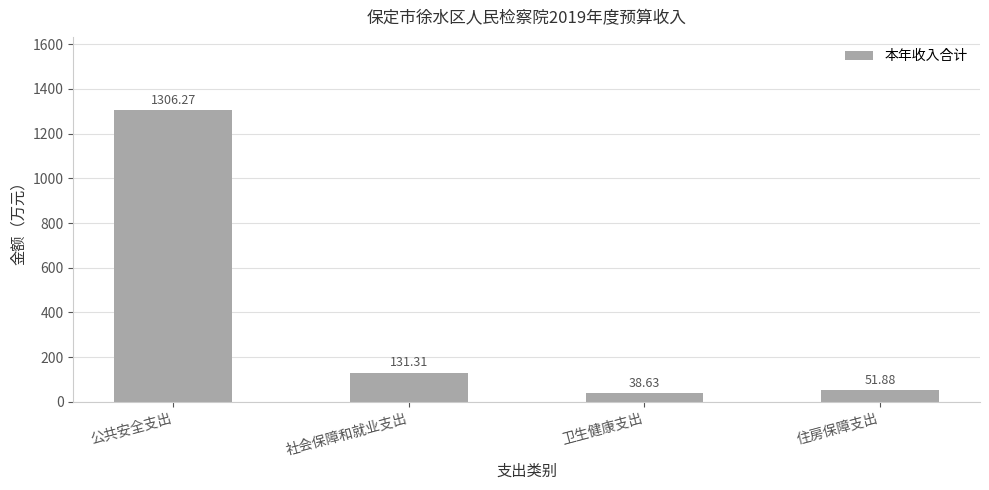

List the labels in order of value, largest first.

公共安全支出, 社会保障和就业支出, 住房保障支出, 卫生健康支出